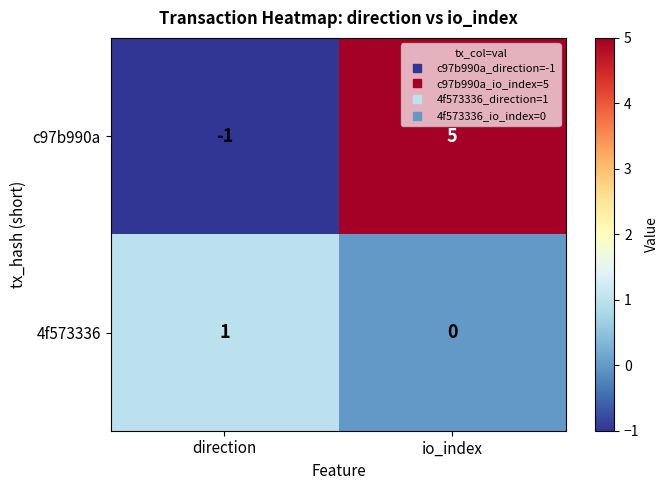

What is the difference between the c97b990a values at direction and io_index?

6